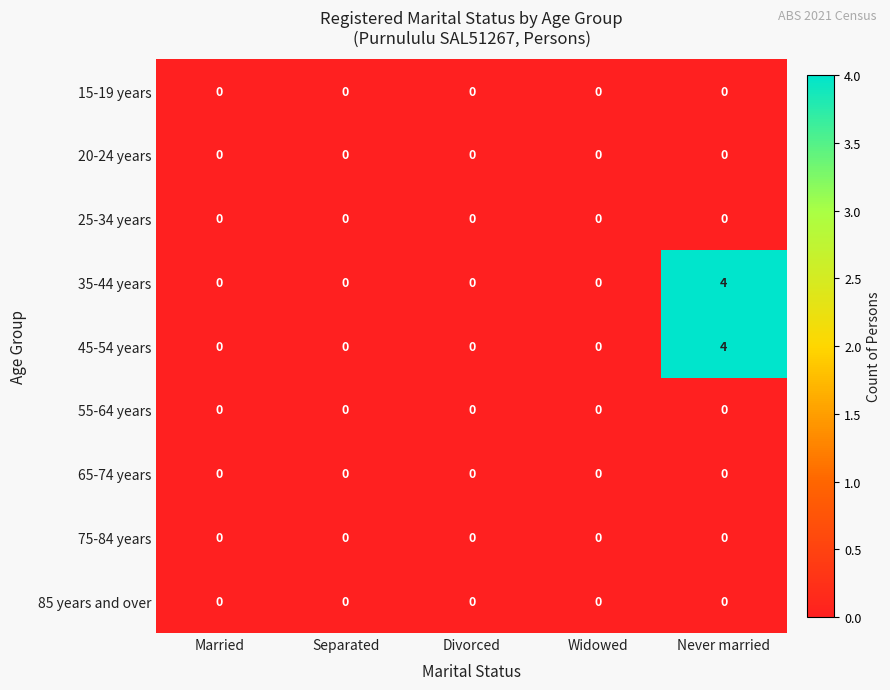

The value of 55-64 years at Married is 0. True or false?

True